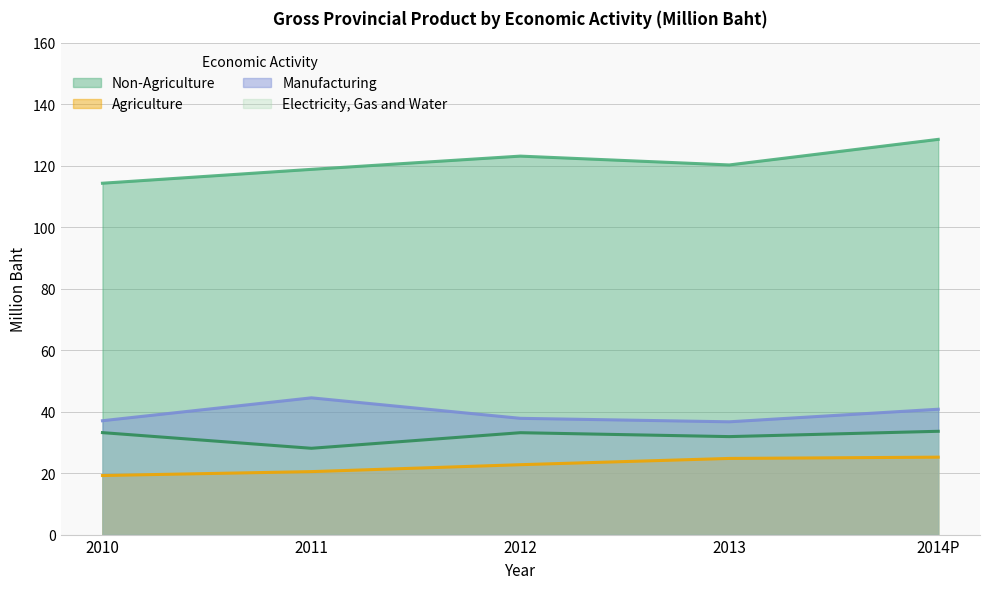

What is the difference between the Manufacturing values at 2011 and 2010?

7.5